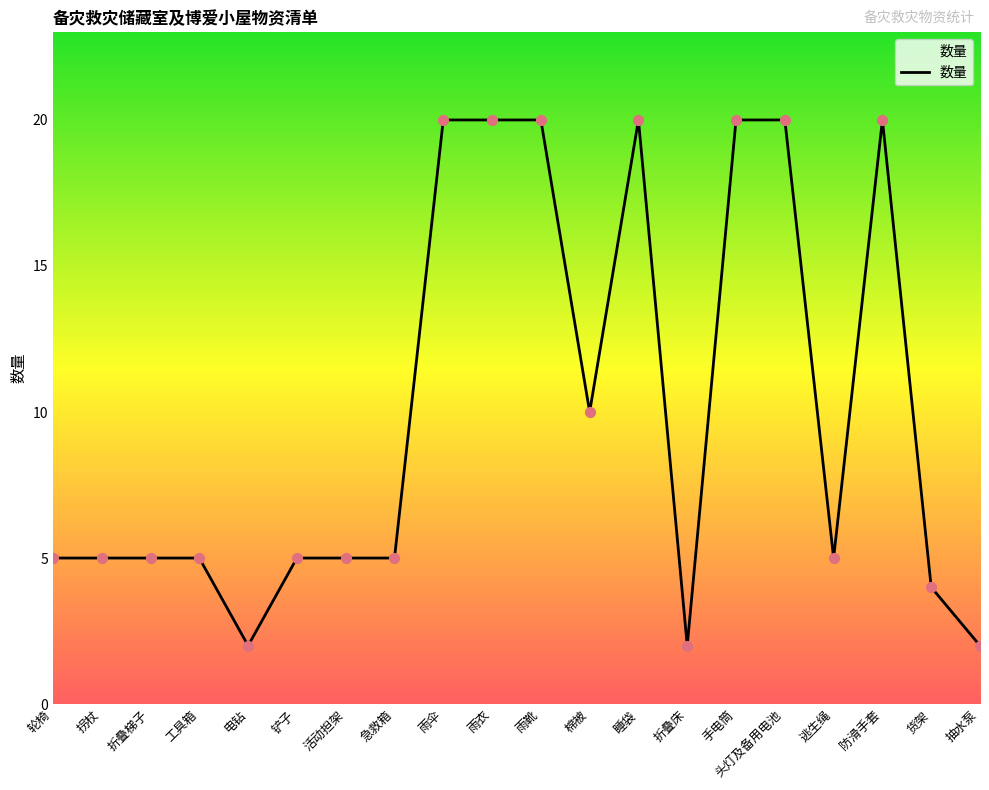

Approximately how many times larger is the value at 雨伞 compared to 雨靴?

1.0